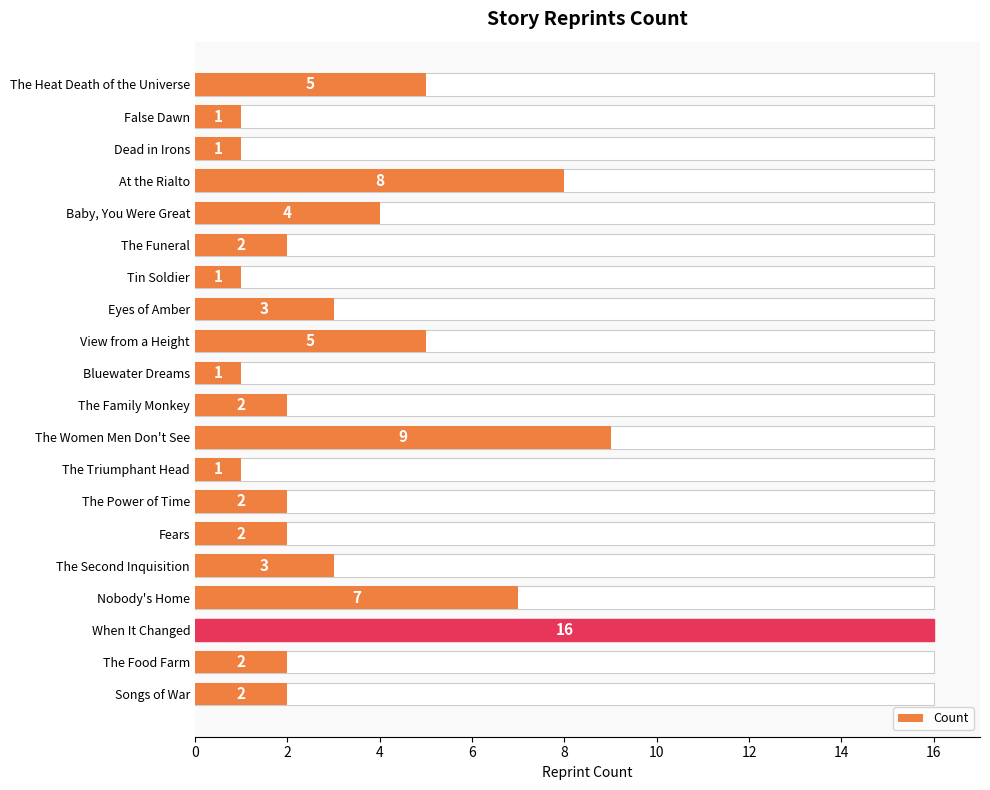

What is the value of the 1st bar from the left?

5